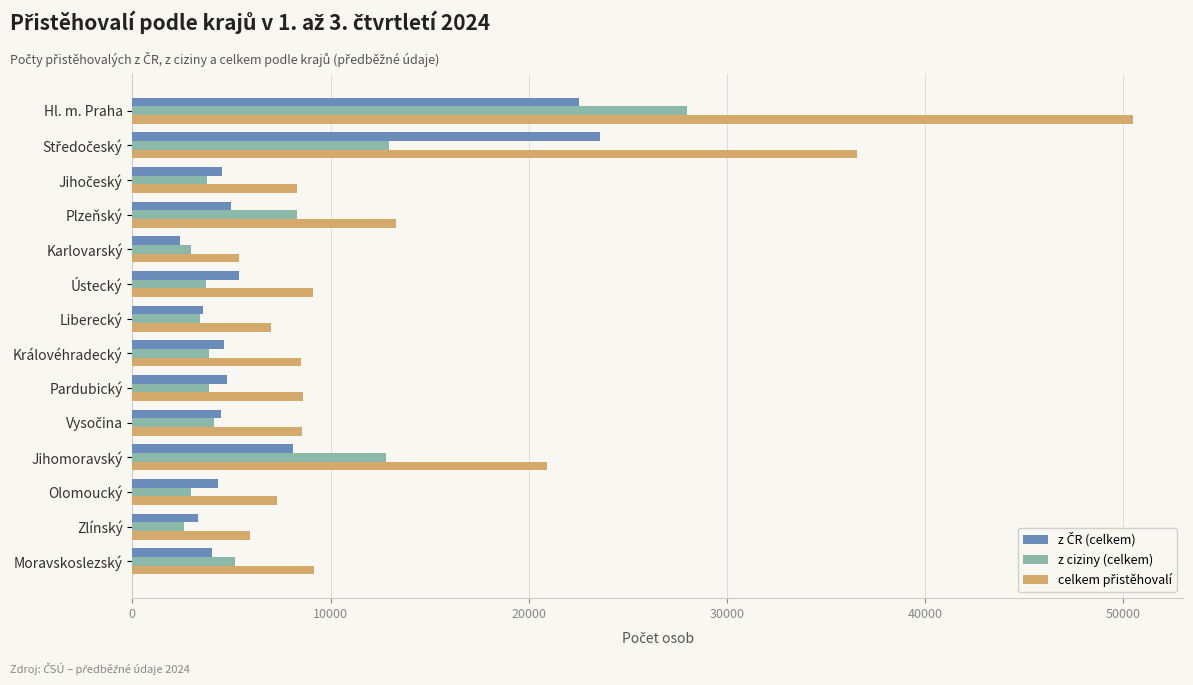

What is the average value of the z ciziny (celkem) series?

7037